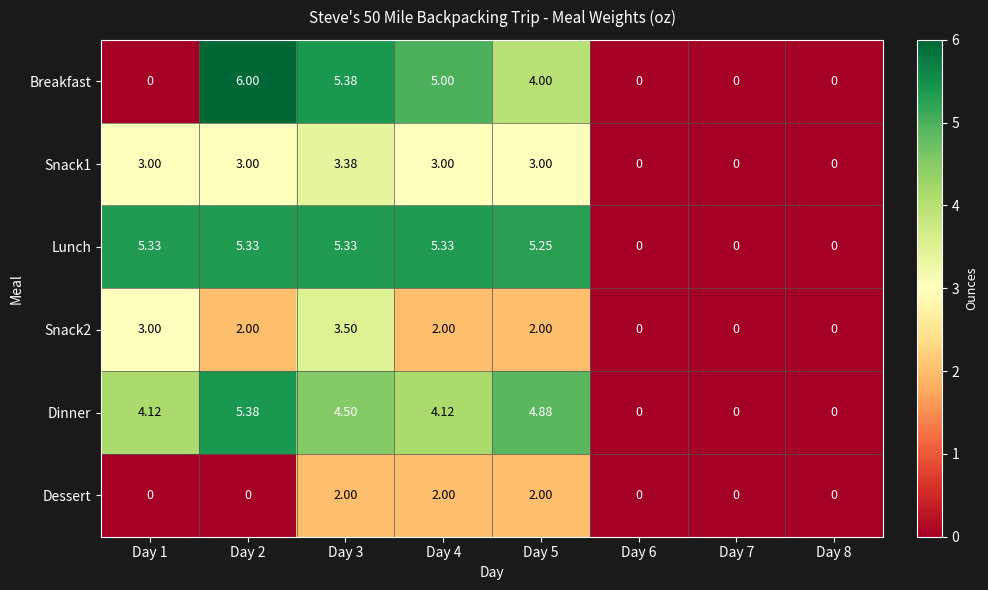

Which series changed the most between Day 1 and Day 2?

Breakfast